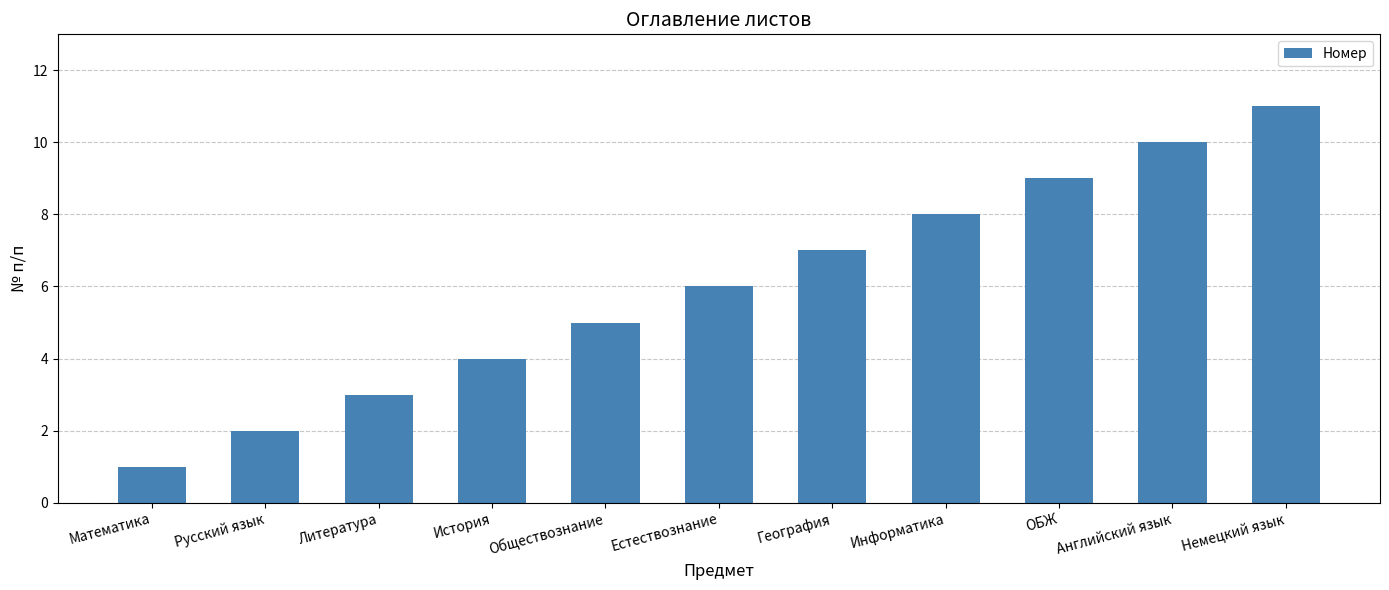

What is the label of the 11th bar from the right?

Математика